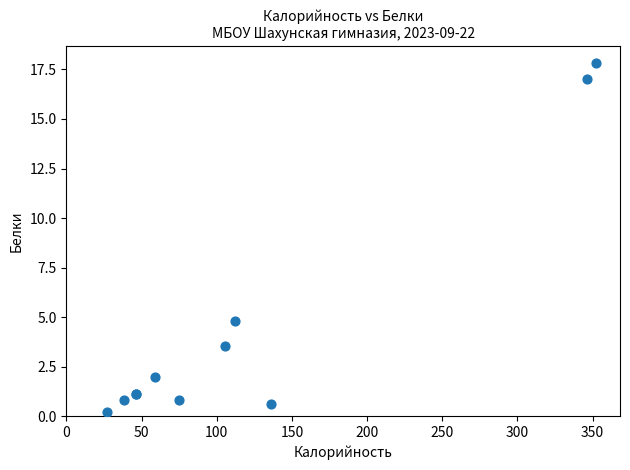

What Y value in the scatter plot is closest to 9?

4.8